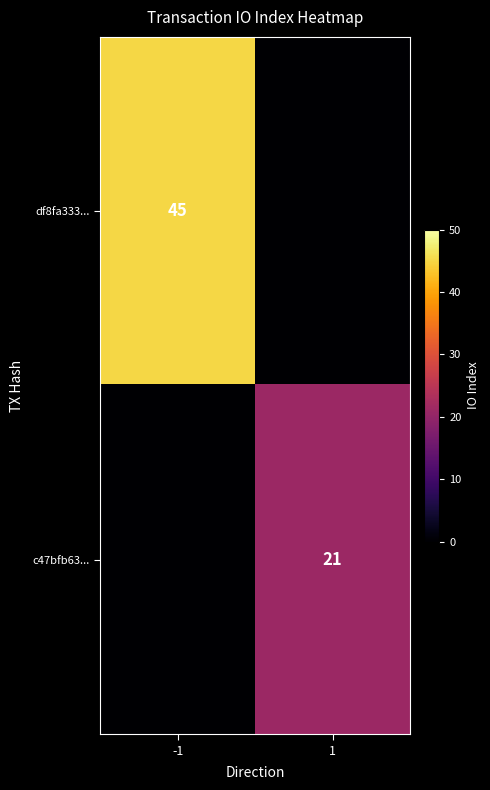

True or false: df8fa333... has a value of 45 at -1.

True